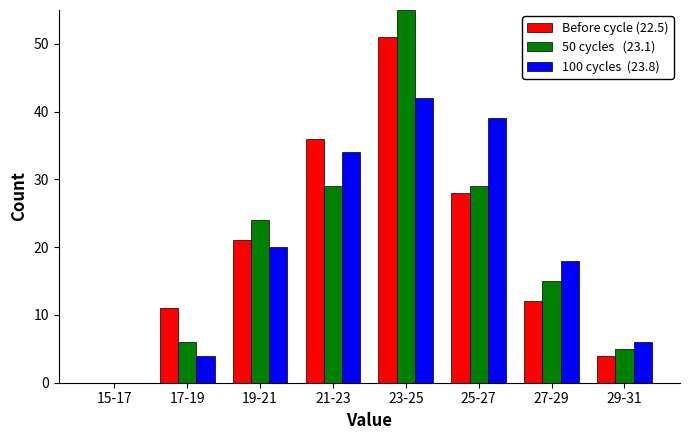

At which category is the sum across all series the highest?

23-25